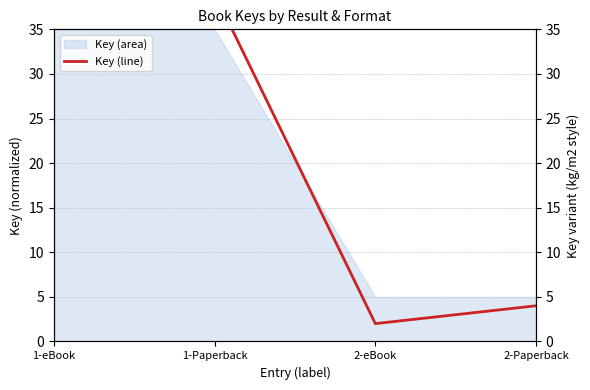

List the labels in order of value, smallest first.

2-eBook, 2-Paperback, 1-eBook, 1-Paperback